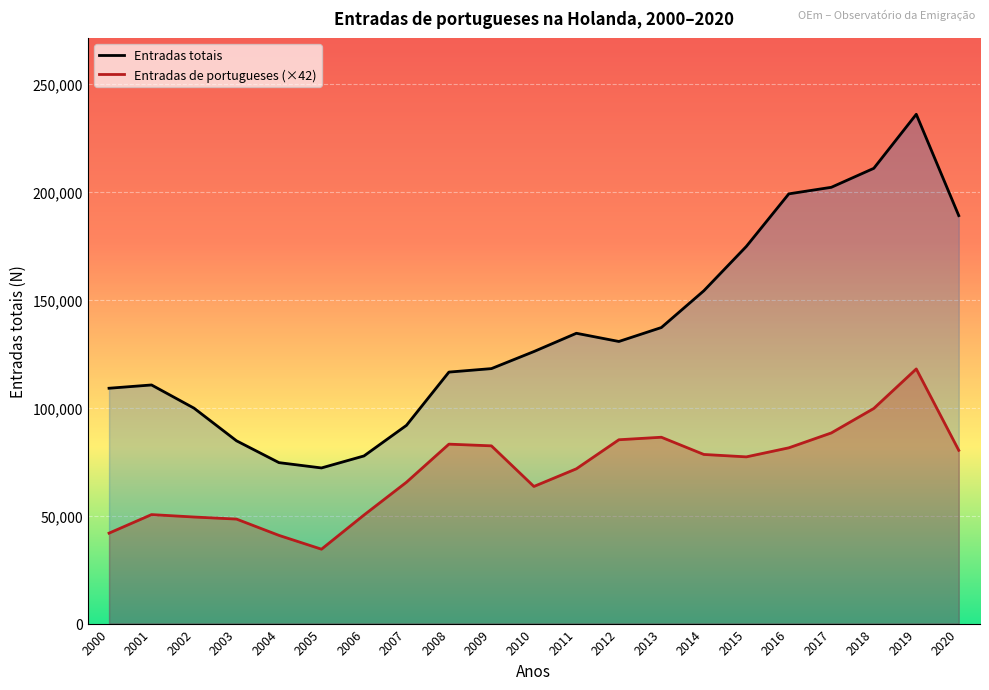

The value of Entradas totais at 2018 is 105779.3. True or false?

False